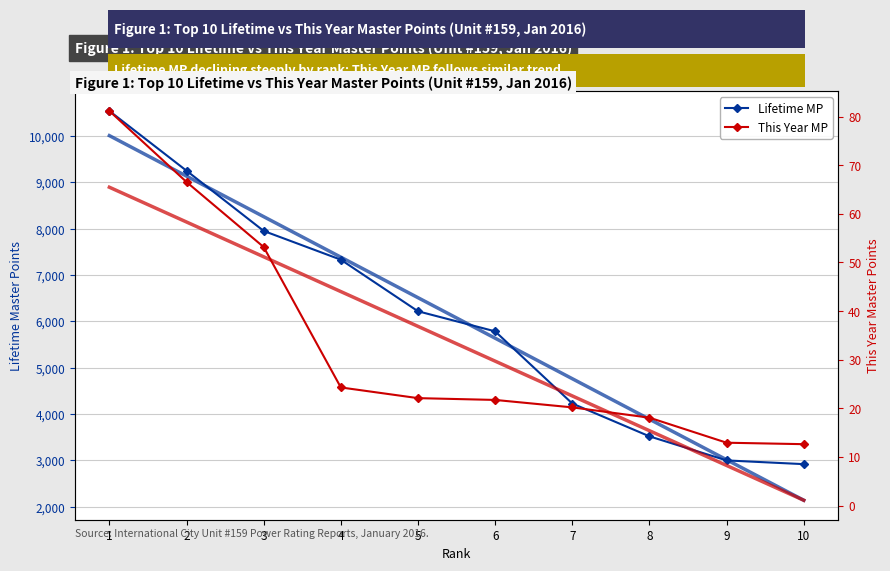

True or false: Lifetime MP and This Year MP cross at least once.

False